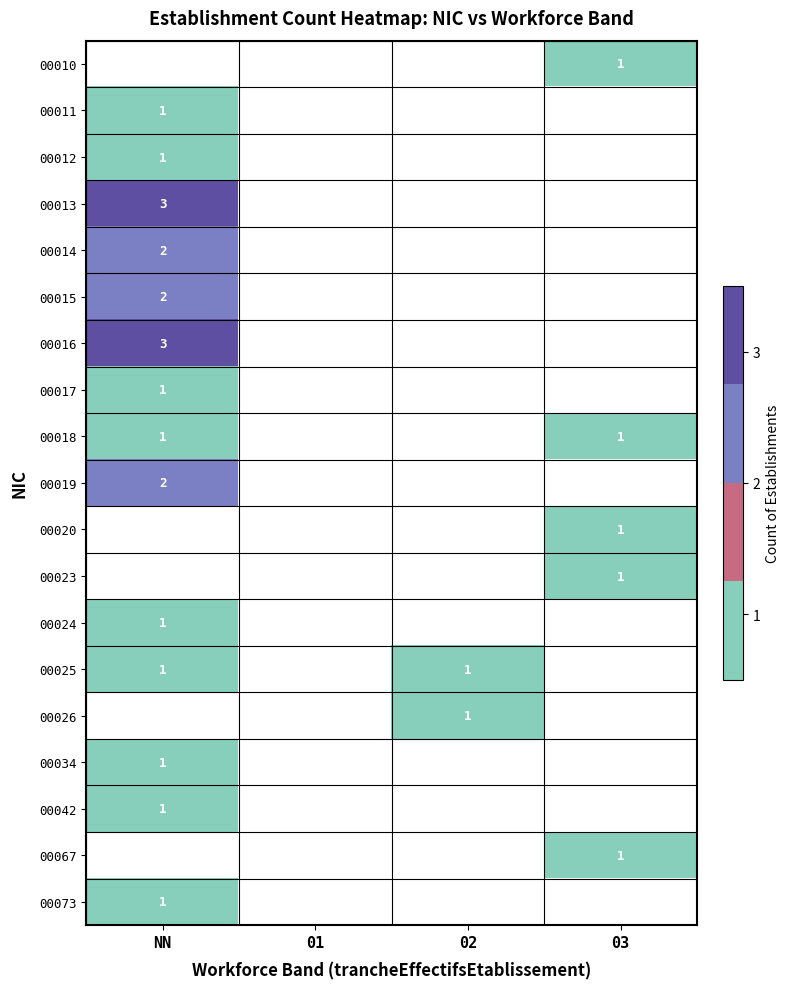

The 00018 series shows 1 at 03. True or false?

True